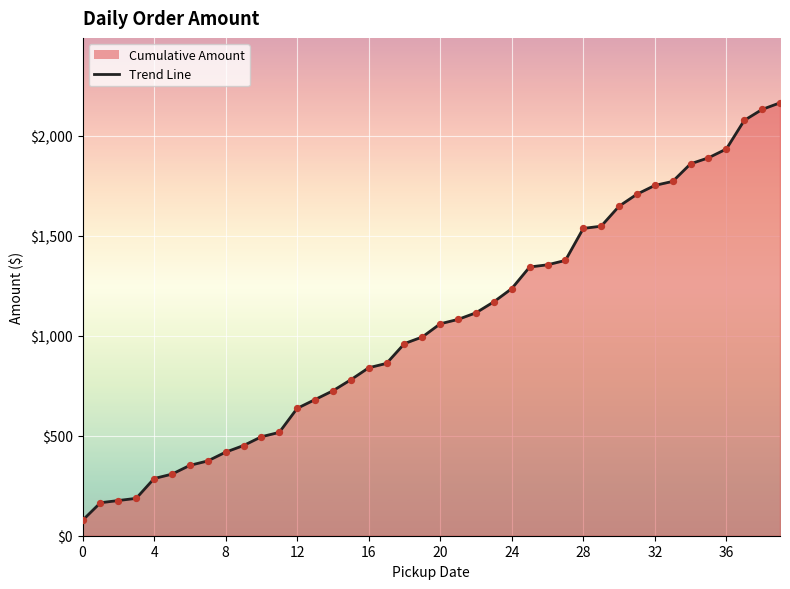

Between 37 and 23, which is larger?

37